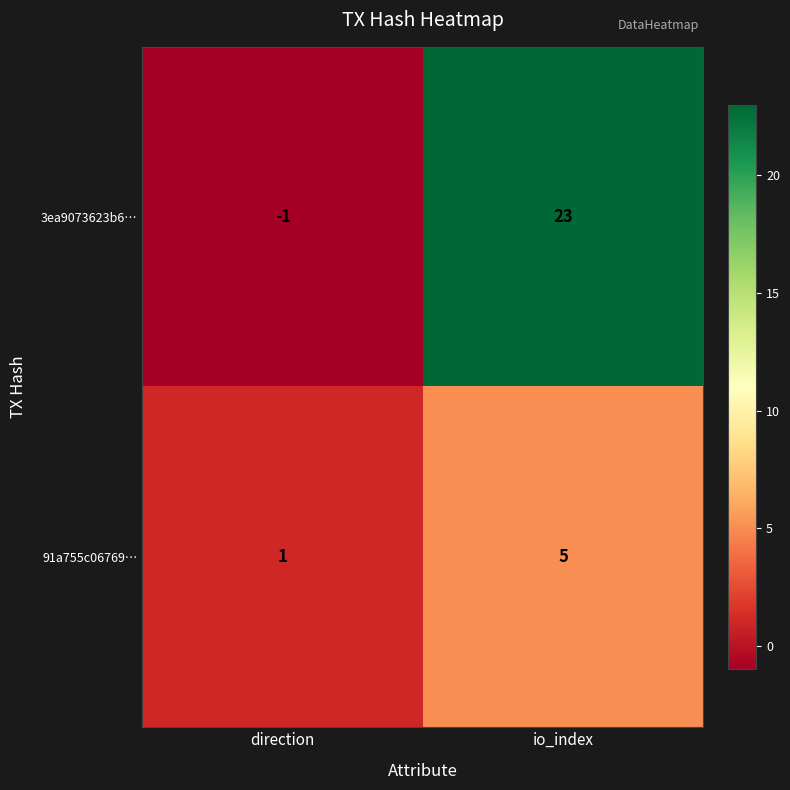

Which series has the largest total across all categories?

3ea9073623b6…